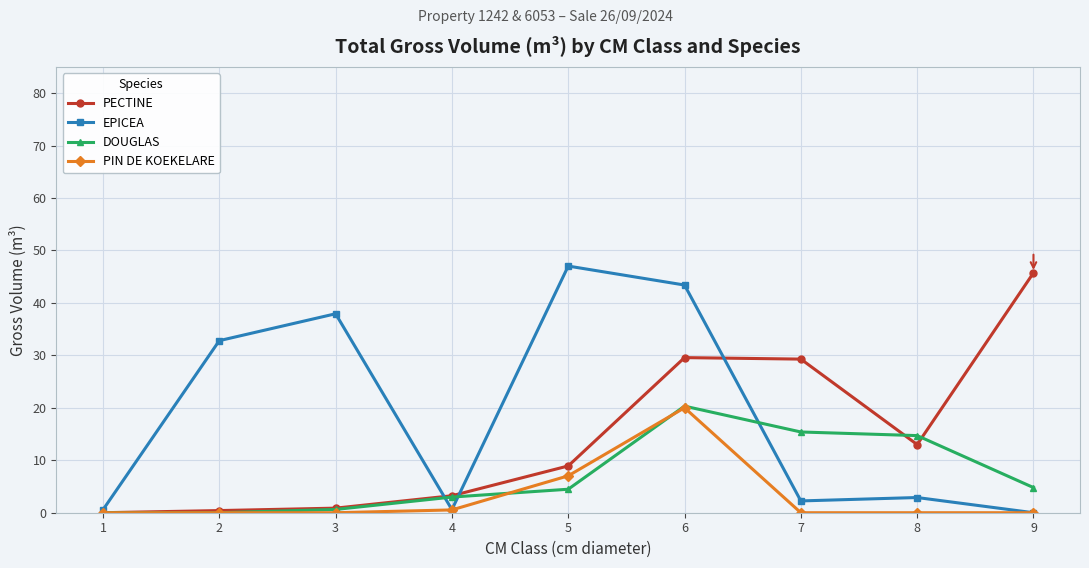

What is the value of the PECTINE point at the 6th from the left?

29.6